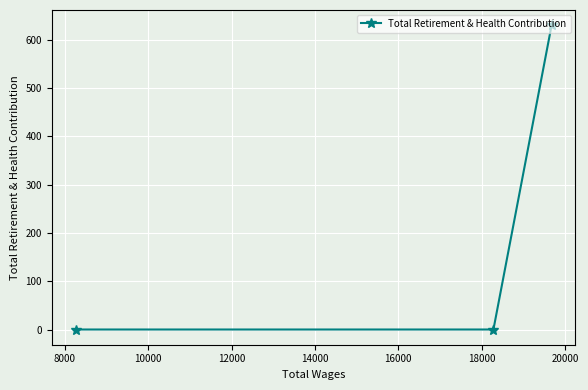

What is the sum of all values?

630